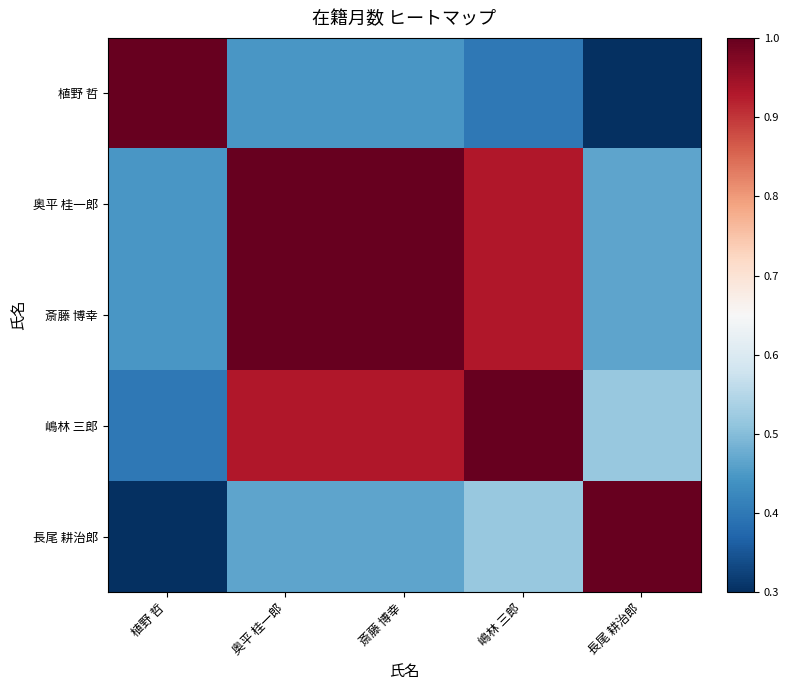

Reading left to right, transcribe all the data shown in this chart.

植野 哲: 植野 哲=1.0	奥平 桂一郎=0.4	斎藤 博幸=0.4	嶋林 三郎=0.4	長尾 耕治郎=0.2
奥平 桂一郎: 植野 哲=0.4	奥平 桂一郎=1.0	斎藤 博幸=1.0	嶋林 三郎=0.9	長尾 耕治郎=0.5
斎藤 博幸: 植野 哲=0.4	奥平 桂一郎=1.0	斎藤 博幸=1.0	嶋林 三郎=0.9	長尾 耕治郎=0.5
嶋林 三郎: 植野 哲=0.4	奥平 桂一郎=0.9	斎藤 博幸=0.9	嶋林 三郎=1.0	長尾 耕治郎=0.5
長尾 耕治郎: 植野 哲=0.2	奥平 桂一郎=0.5	斎藤 博幸=0.5	嶋林 三郎=0.5	長尾 耕治郎=1.0